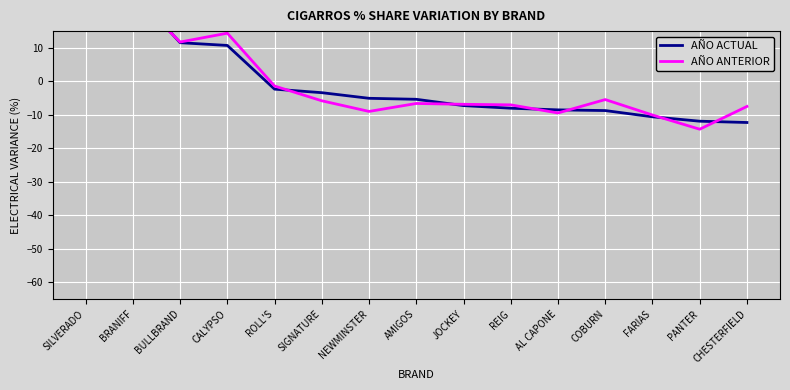

Reading left to right, list all the values displayed in this chart.

AÑO ACTUAL: SILVERADO=34.2	BRANIFF=27.0	BULLBRAND=11.5	CALYPSO=10.7	ROLL'S=-2.3	SIGNATURE=-3.4	NEWMINSTER=-5.1	AMIGOS=-5.4	JOCKEY=-7.2	REIG=-8.0	AL CAPONE=-8.5	COBURN=-8.7	FARIAS=-10.6	PANTER=-11.9	CHESTERFIELD=-12.3
AÑO ANTERIOR: SILVERADO=31.4	BRANIFF=25.9	BULLBRAND=11.7	CALYPSO=14.4	ROLL'S=-1.4	SIGNATURE=-5.8	NEWMINSTER=-9.0	AMIGOS=-6.6	JOCKEY=-6.9	REIG=-7.0	AL CAPONE=-9.4	COBURN=-5.4	FARIAS=-10.1	PANTER=-14.3	CHESTERFIELD=-7.5